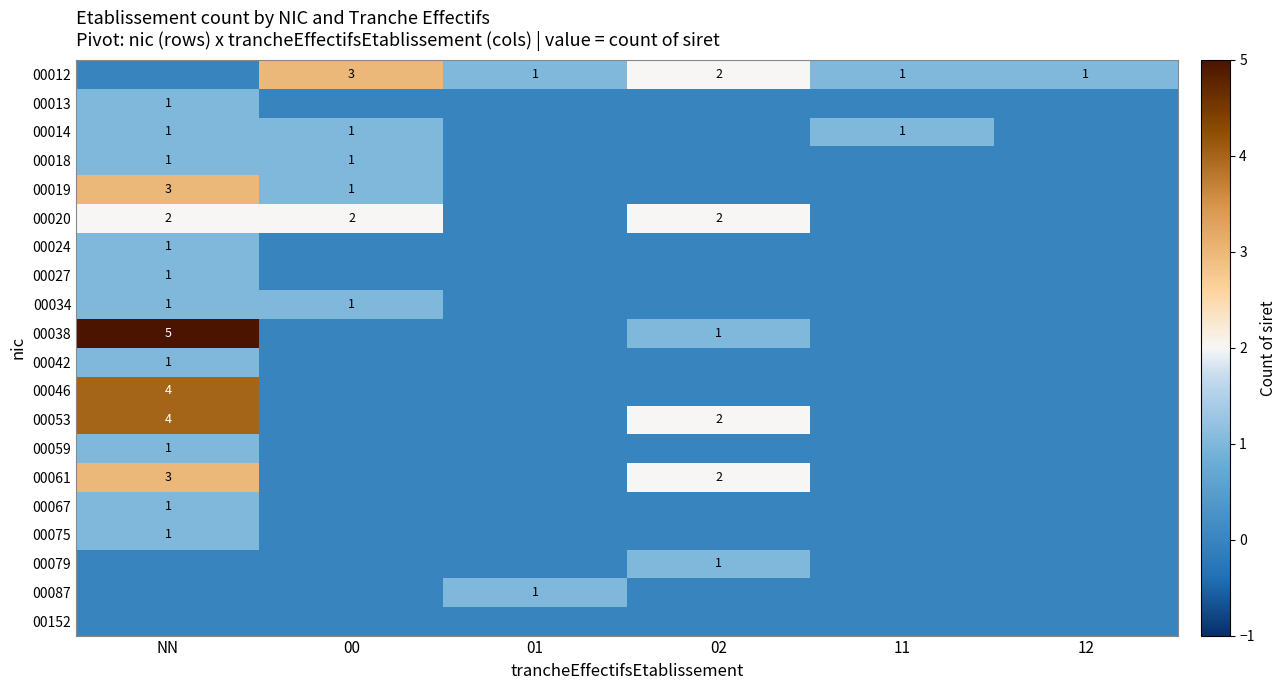

The 00020 series shows 2 at 00. True or false?

True